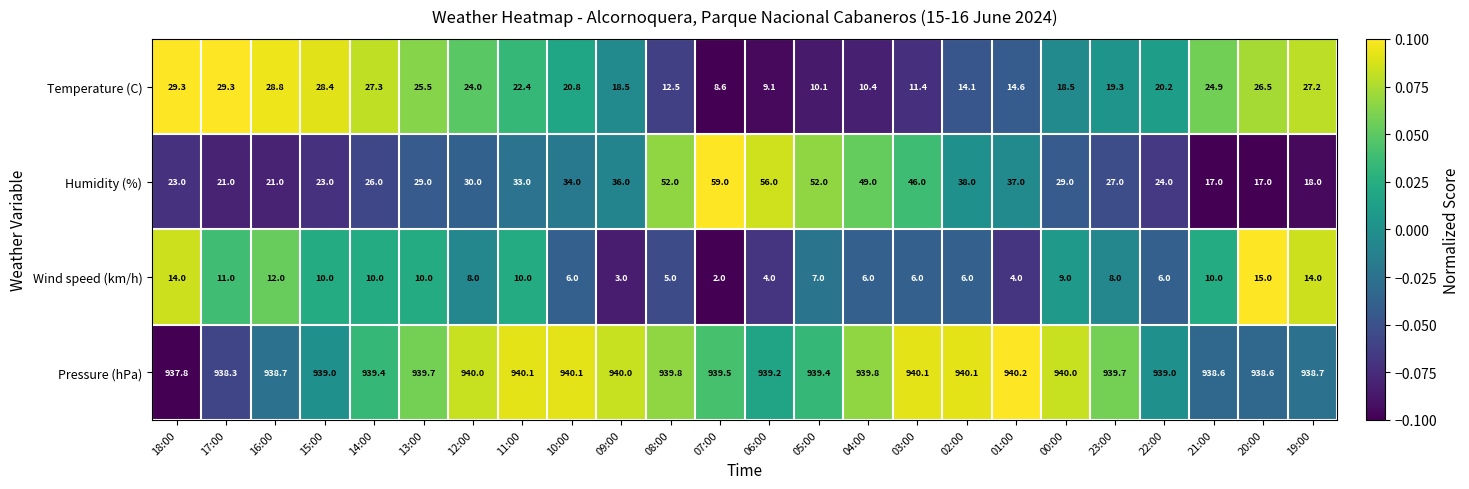

What is the spread (max minus min) of values at 03:00?

934.1